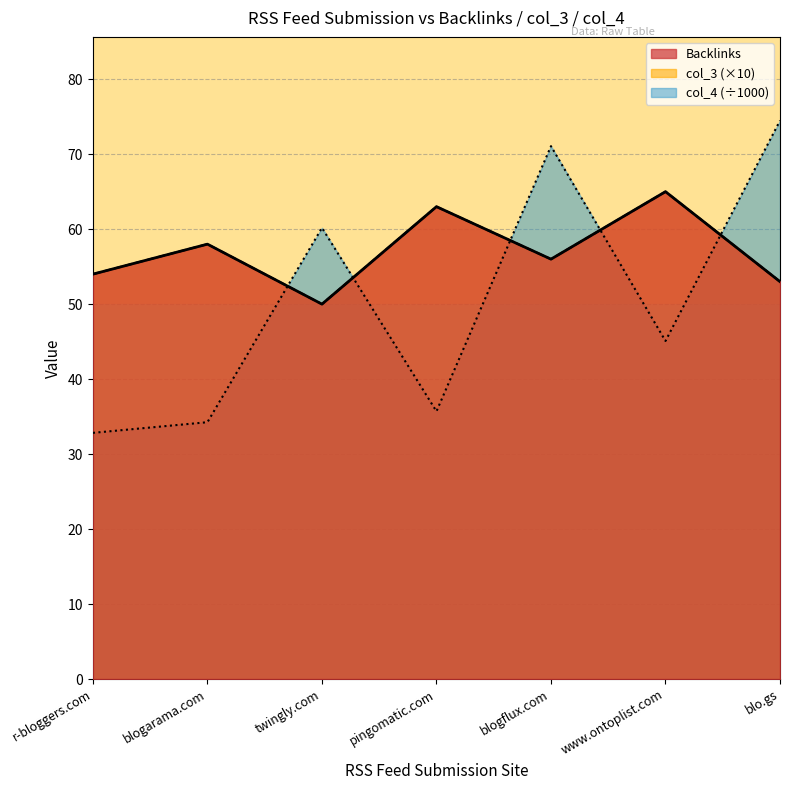

Which series has the largest total across all categories?

Backlinks